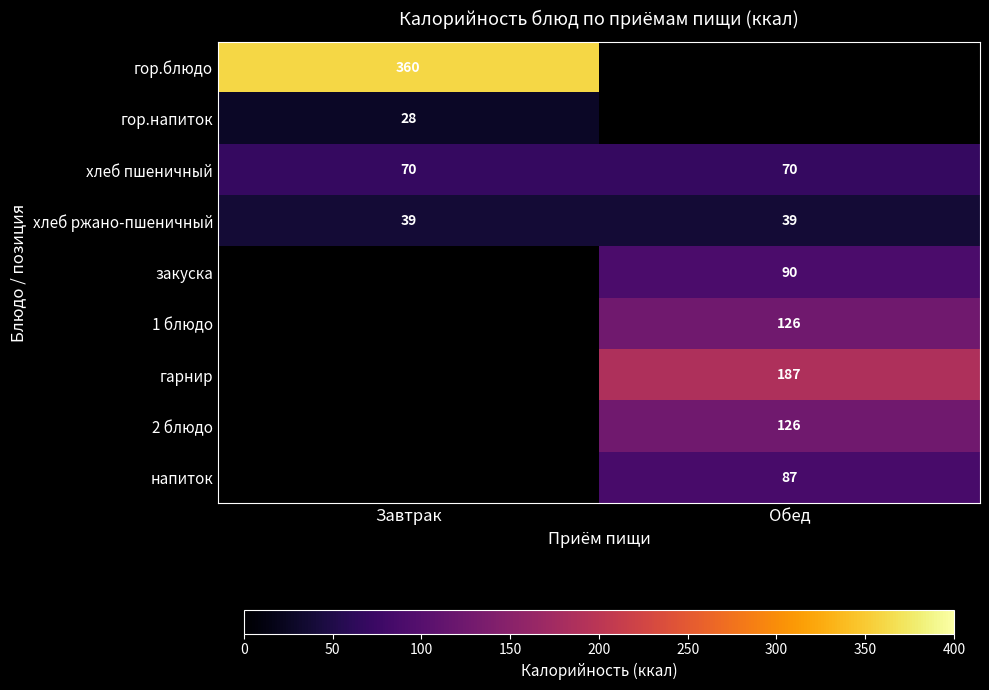

The value of 2 блюдо at Обед is 126. True or false?

True